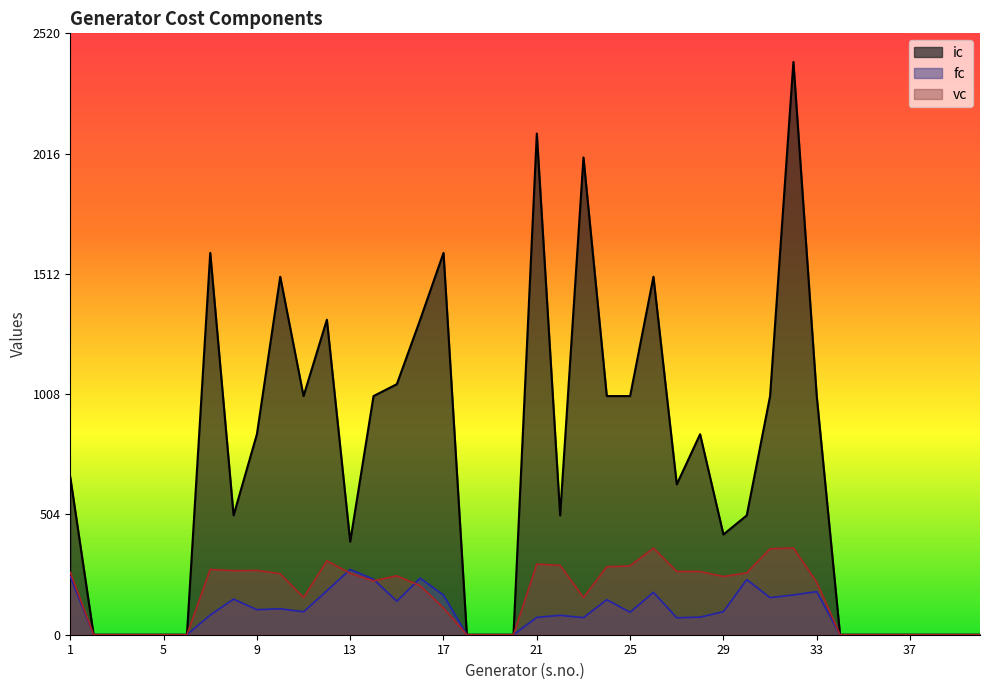

Reading right to left, extract all data points from this chart.

ic: 40=0.0	39=0.0	38=0.0	37=0.0	36=0.0	35=0.0	34=0.0	33=1000.0	32=2400.0	31=1000.0	30=500.0	29=420.0	28=840.0	27=630.0	26=1500.0	25=1000.0	24=1000.0	23=2000.0	22=500.0	21=2100.0	20=0.0	19=0.0	18=0.0	17=1600.0	16=1320.0	15=1050.0	14=1000.0	13=390.0	12=1320.0	11=1000.0	10=1500.0	9=840.0	8=500.0	7=1600.0	6=0.0	5=0.0	4=0.0	3=0.0	2=0.0	1=660.0
fc: 40=0.0	39=0.0	38=0.0	37=0.0	36=0.0	35=0.0	34=0.0	33=180.4	32=166.8	31=155.3	30=230.9	29=96.5	28=73.6	27=71.0	26=177.5	25=94.2	24=146.7	23=71.4	22=81.3	21=72.8	20=0.0	19=0.0	18=0.0	17=166.2	16=237.1	15=140.5	14=232.6	13=273.4	12=184.0	11=95.9	10=108.9	9=104.8	8=149.2	7=82.4	6=0.0	5=0.0	4=0.0	3=0.0	2=0.0	1=242.4
vc: 40=0.0	39=0.0	38=0.0	37=0.0	36=0.0	35=0.0	34=0.0	33=220.0	32=363.6	31=360.0	30=259.0	29=243.9	28=265.1	27=265.1	26=363.0	25=288.6	24=284.8	23=155.7	22=290.7	21=296.1	20=0.0	19=0.0	18=0.0	17=111.9	16=205.3	15=246.8	14=225.8	13=257.2	12=309.4	11=155.9	10=255.7	9=269.6	8=268.5	7=273.5	6=0.0	5=0.0	4=0.0	3=0.0	2=0.0	1=261.1